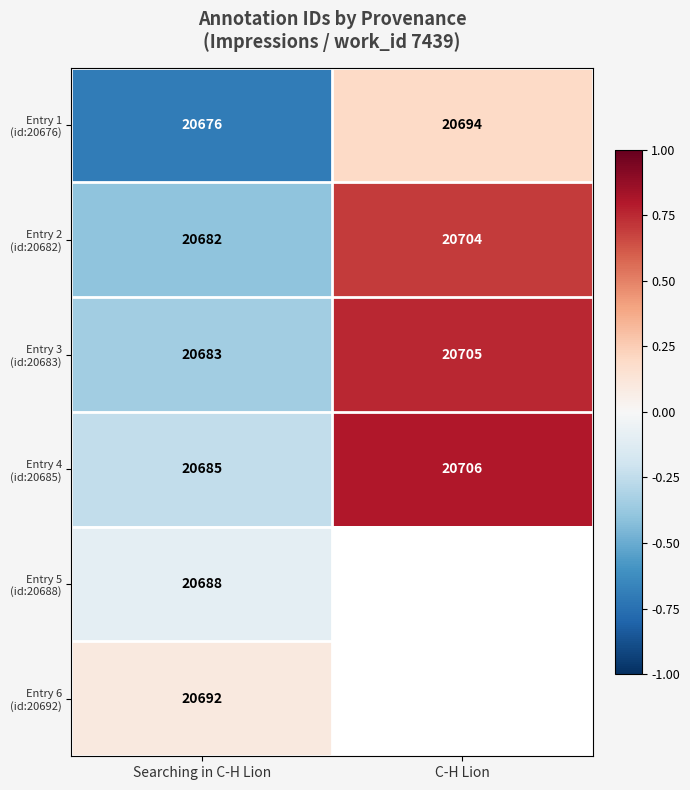

What is the difference between the highest and lowest values at Searching in C-H Lion?

16.0